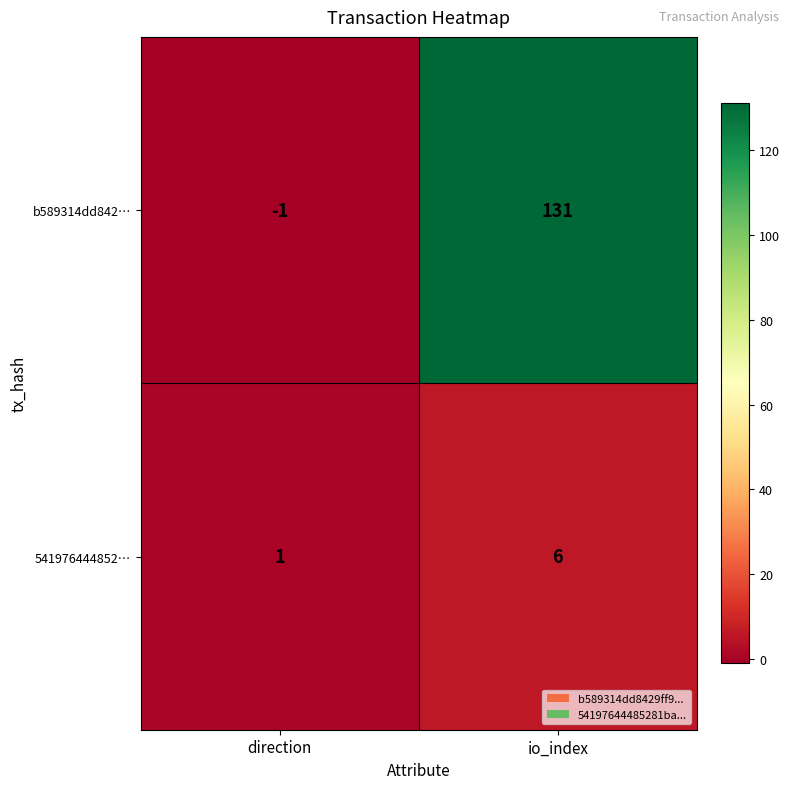

What is the sum of all 541976444852… values?

7